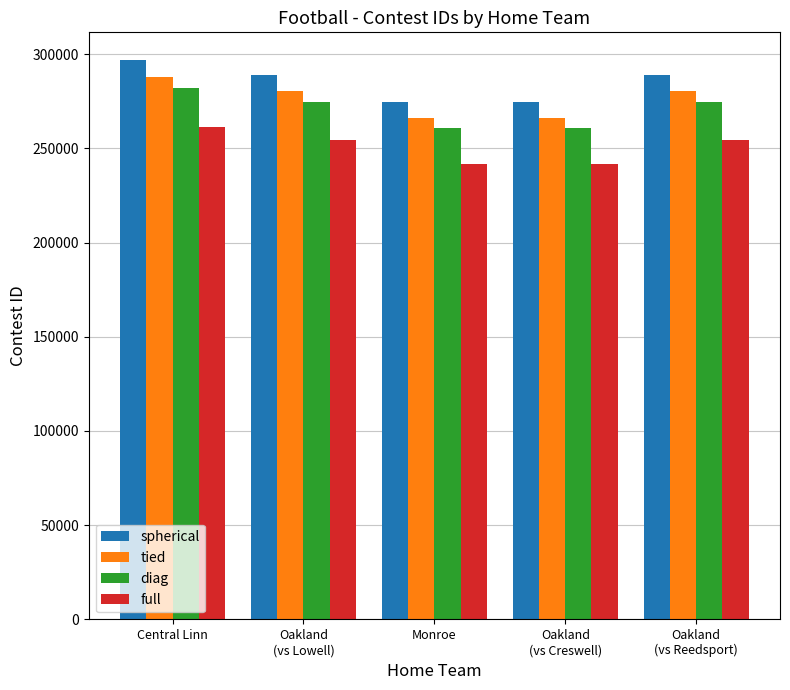

What is the greatest value displayed?

296691.0